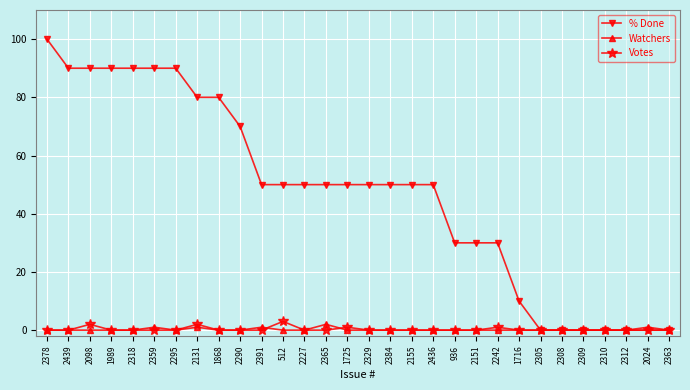

Is it true that Watchers equals 0 at 2305?

True